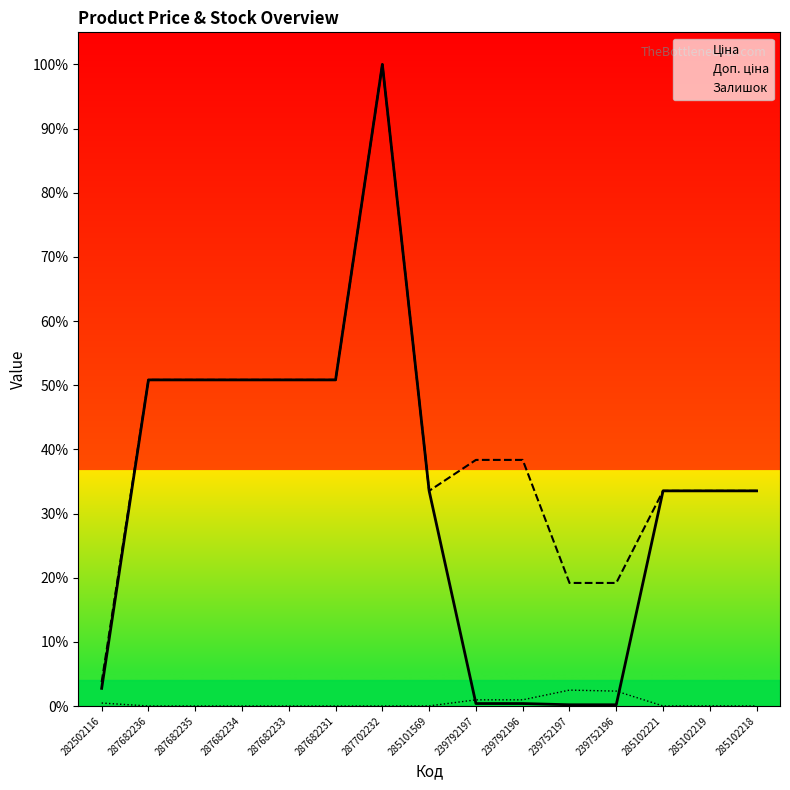

How many lines are shown in the chart?

3